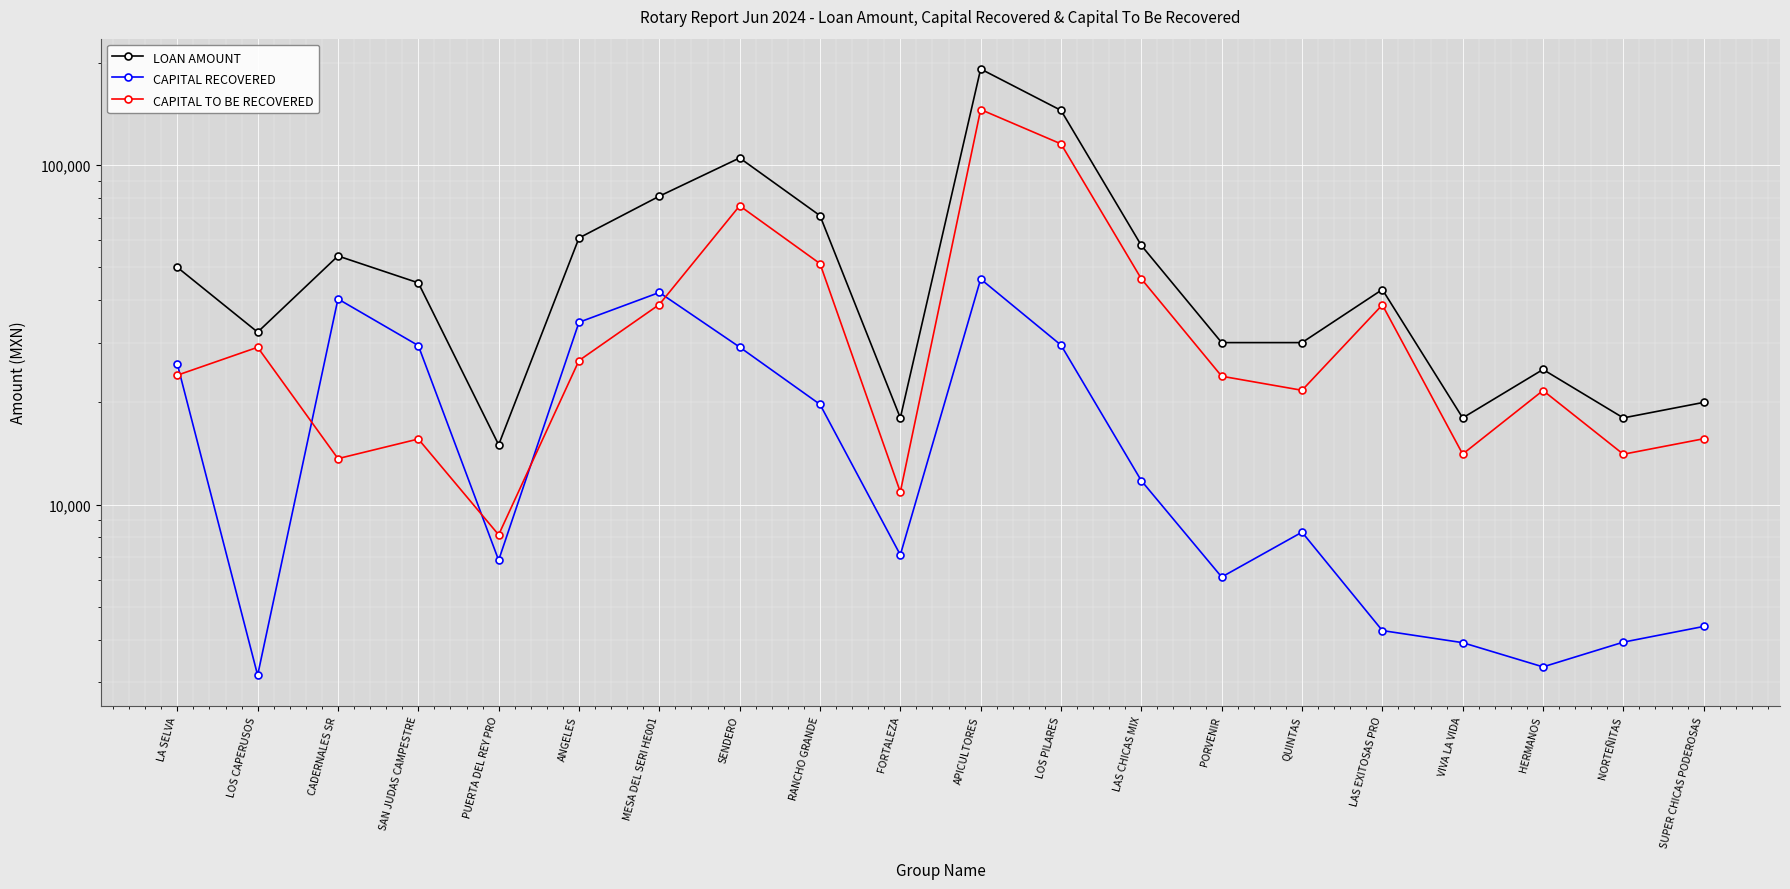

Where is LOAN AMOUNT nearest to the value 103500?

SENDERO